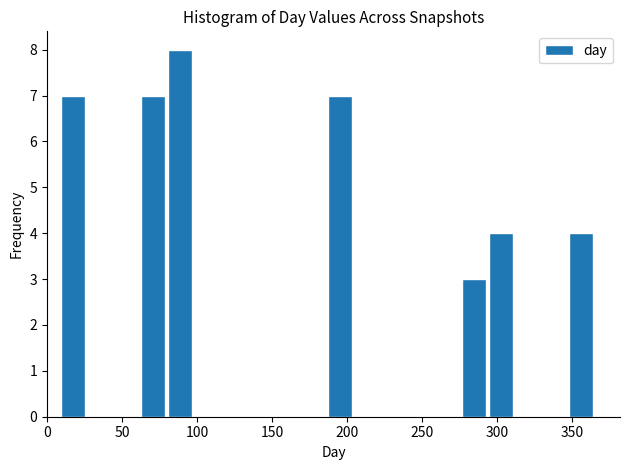

Around what value on the x-axis is the tallest bar? Give the approximate position of its centre, as read against the axis.

90